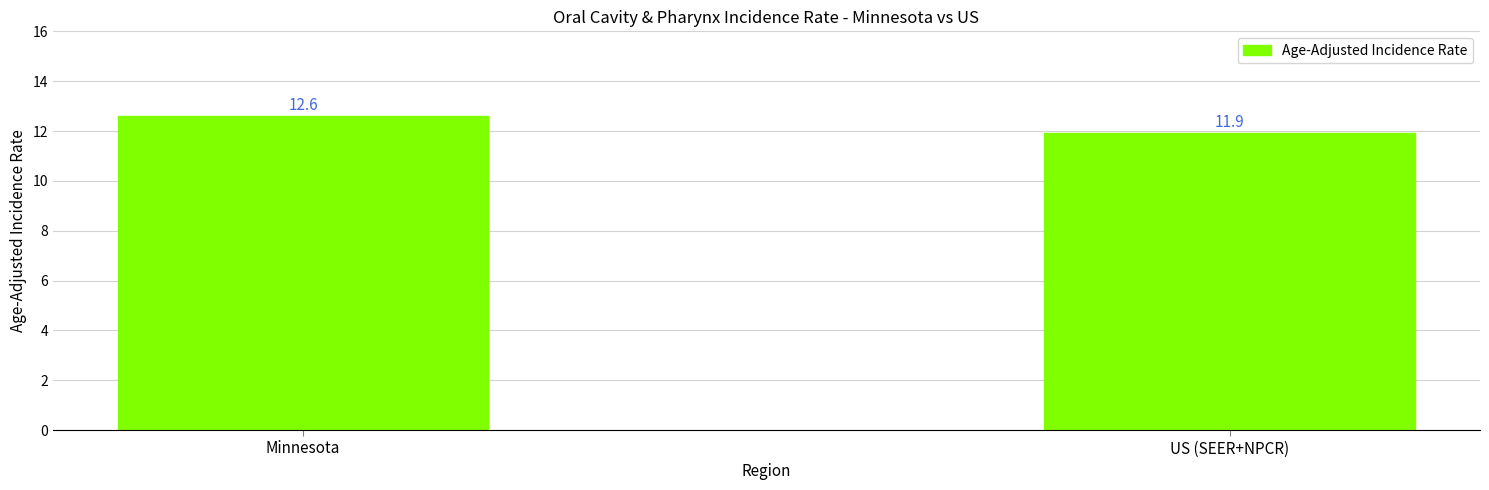

Rank the categories by value from lowest to highest.

US (SEER+NPCR), Minnesota